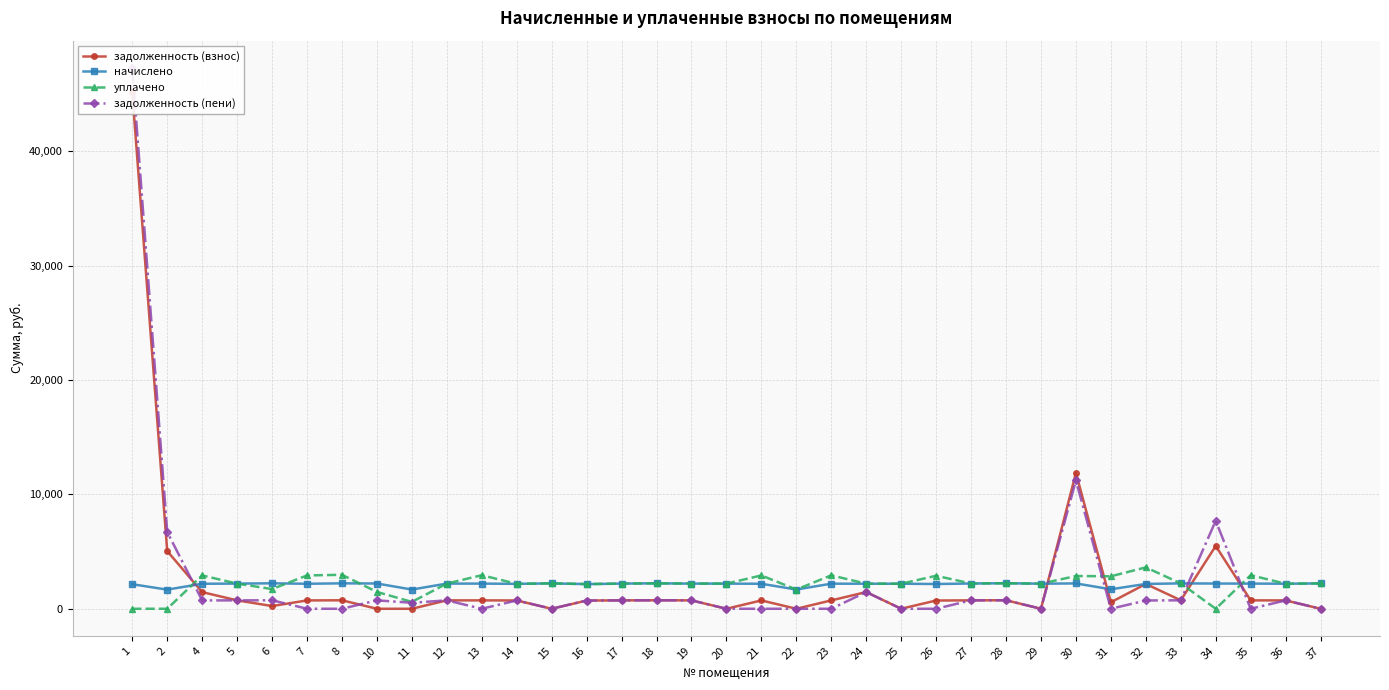

At how many categories does at least one series exceed 11762?

2